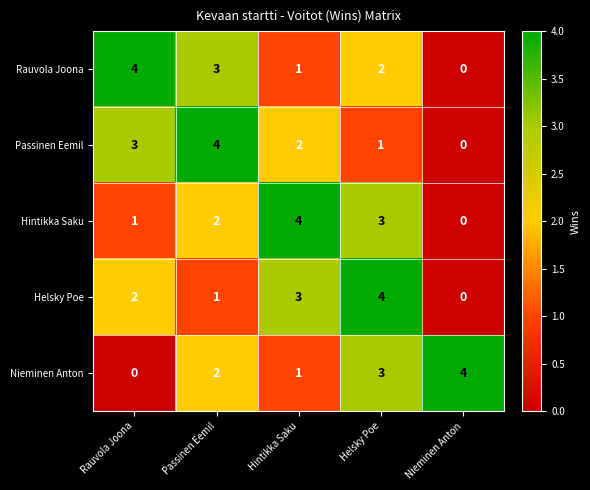

What is the sum of all Hintikka Saku values?

10